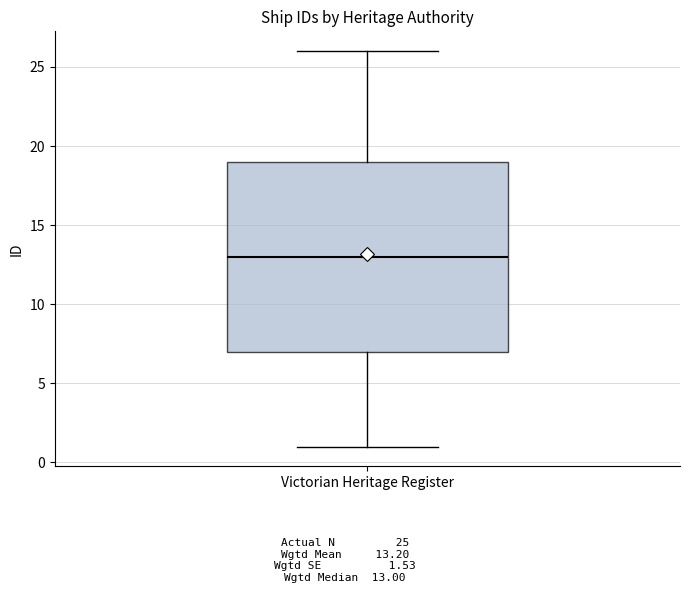

Read this box plot against the y-axis: the position of the median line, the range covered by the box, and the ends of both whiskers. The values are not printed on the chart, so give them approximately, as read against the axis.

median 13, box 7 to 19, whiskers 1 to 26